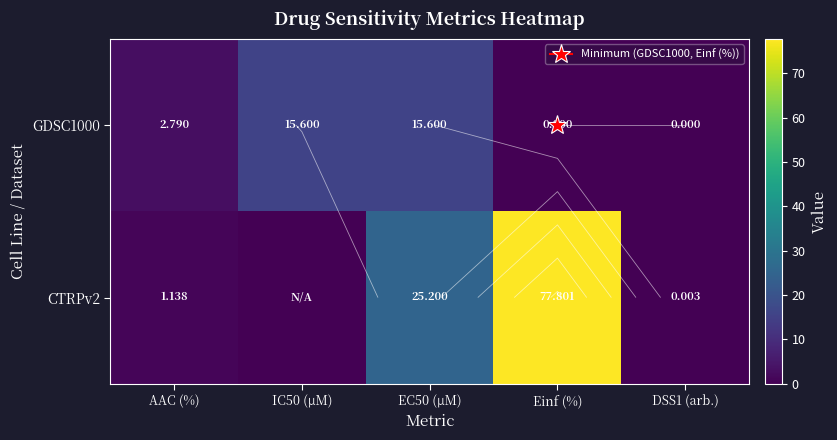

What is the maximum value shown in the chart?

77.8